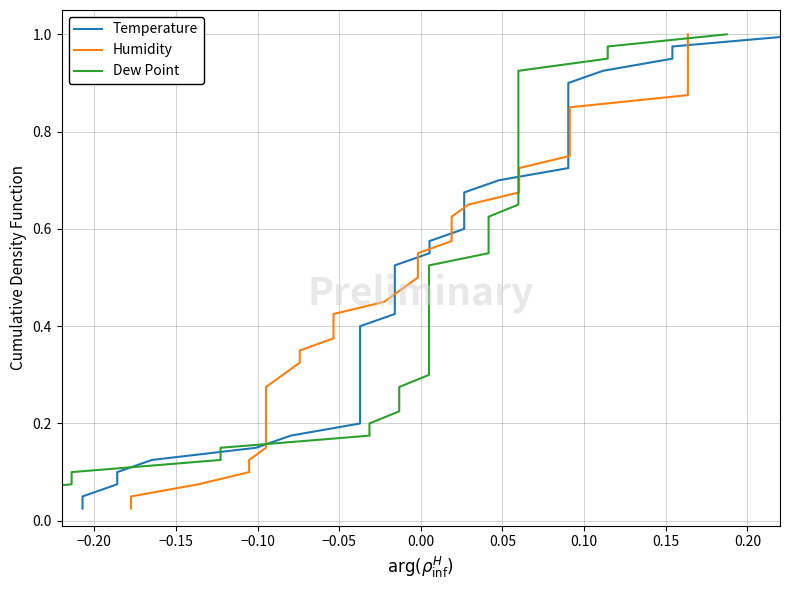

How many categories are shown in the chart?

40